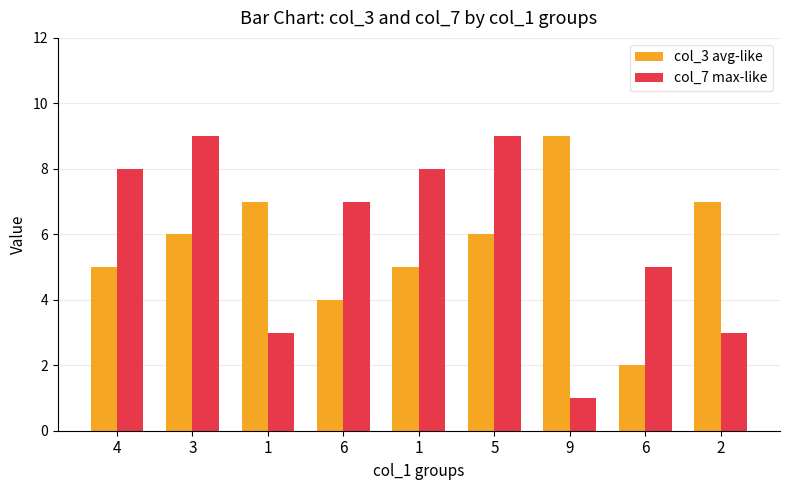

What is the highest value of the col_3 avg-like series?

9